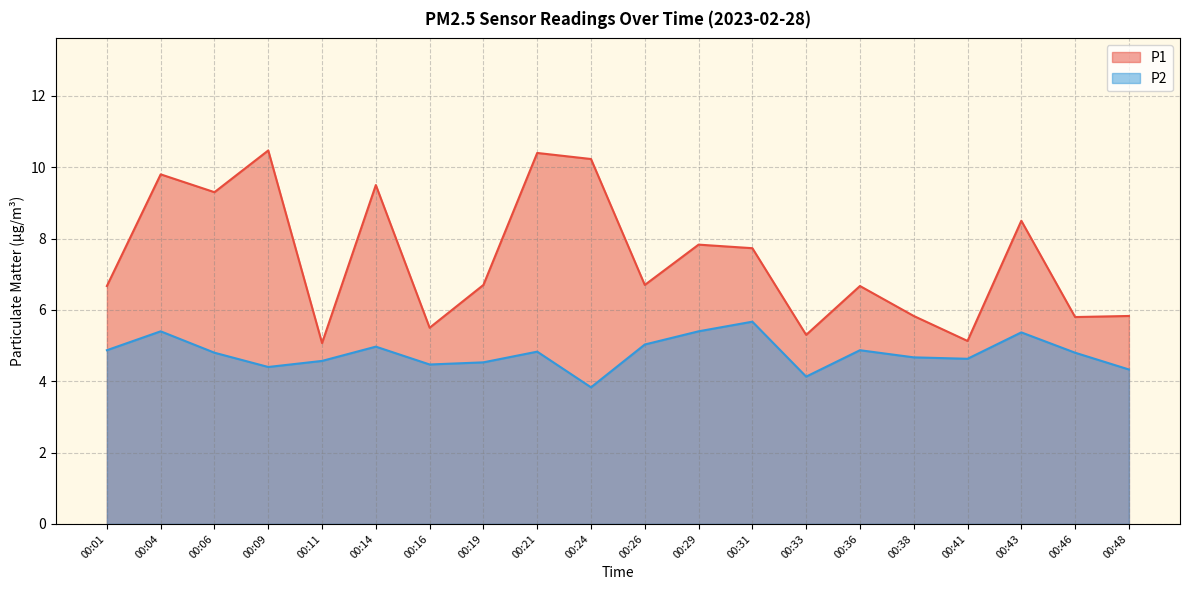

At 00:29, list the series in order from largest to smallest.

P1, P2